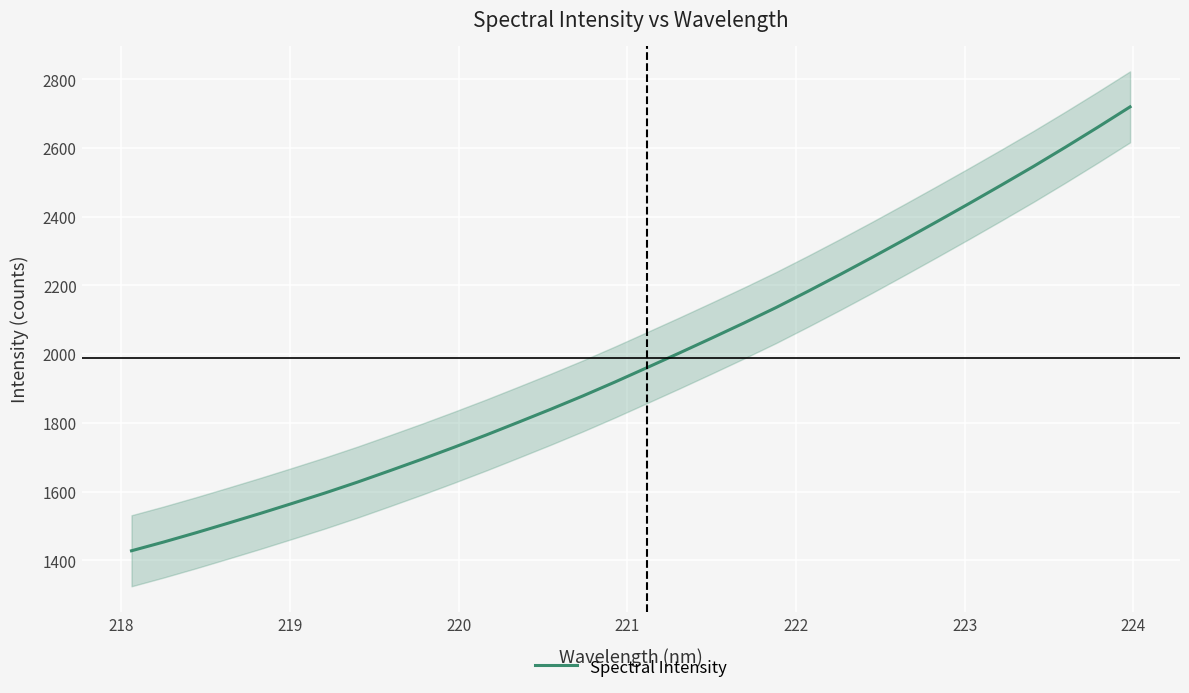

What is the highest value of the Spectral Intensity series?

2719.8